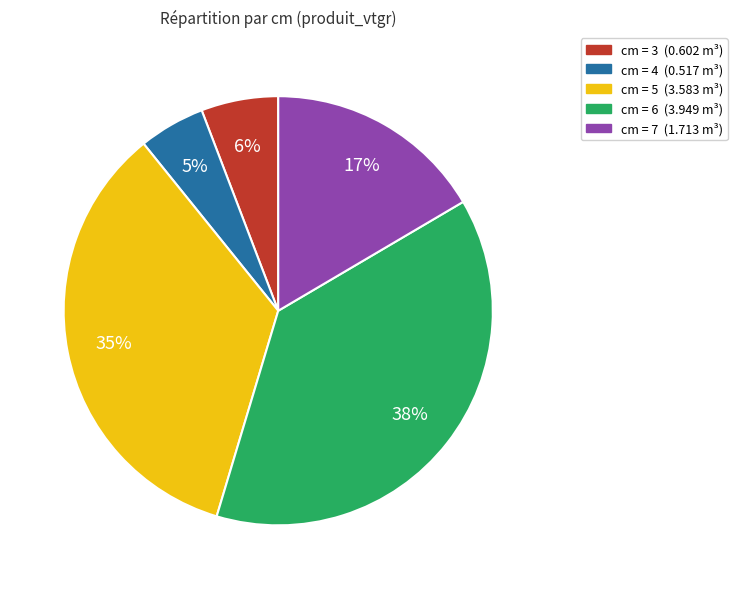

Does any single category account for the majority?

No